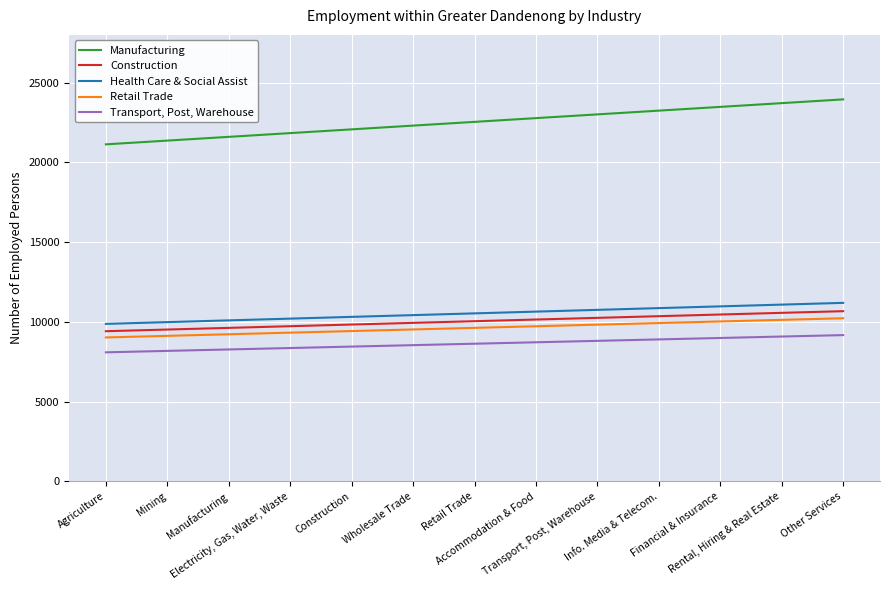

What is the maximum value shown in the chart?

23955.7